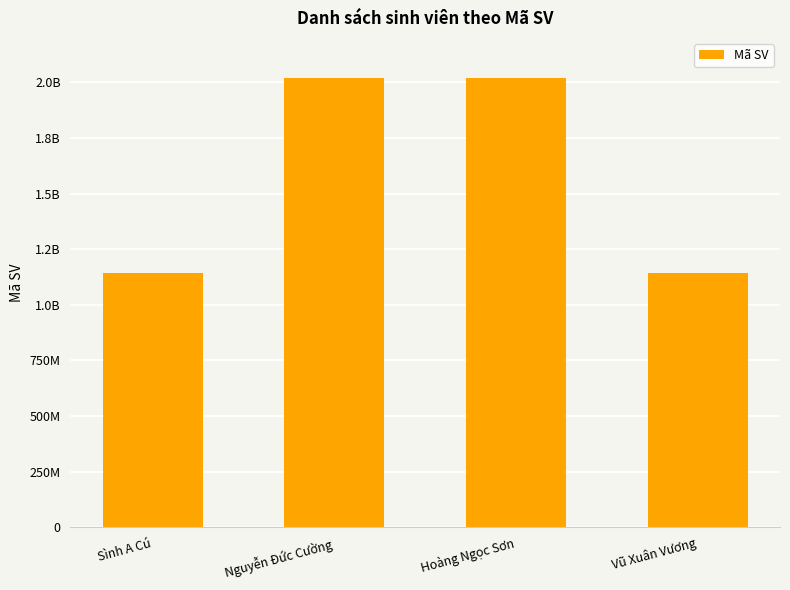

What is the smallest value displayed?

1141050589